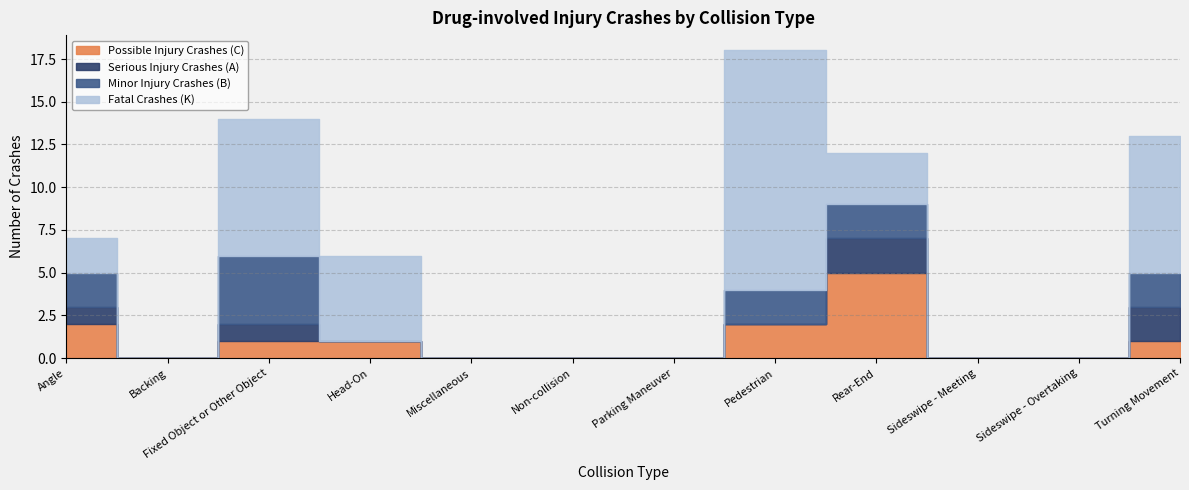

At which label does Fatal Crashes (K) first exceed 2?

Fixed Object or Other Object